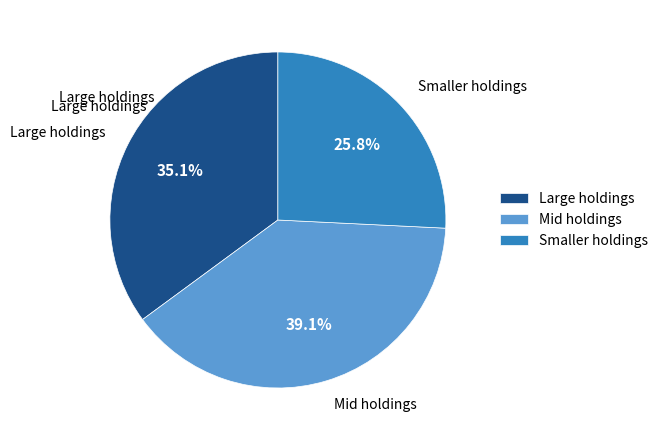

Rank the categories by value from highest to lowest.

Mid holdings, Large holdings, Smaller holdings